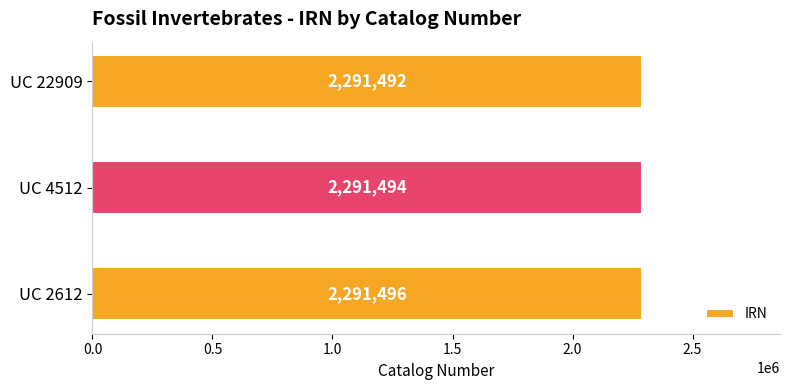

Reading bottom to top, transcribe all the data shown in this chart.

2291496	2291494	2291492